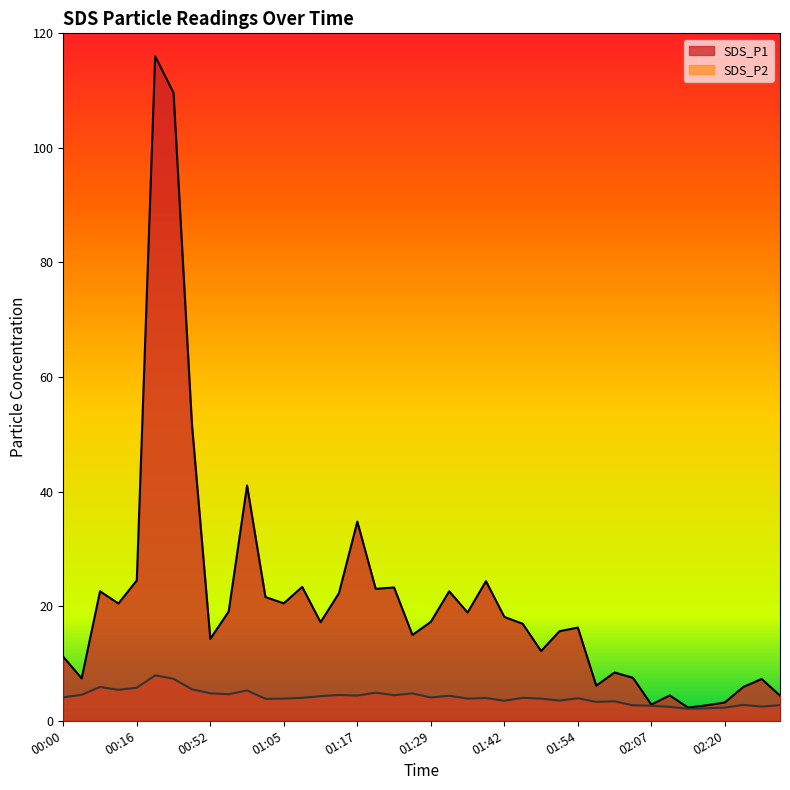

Which series has the widest spread of values?

SDS_P1